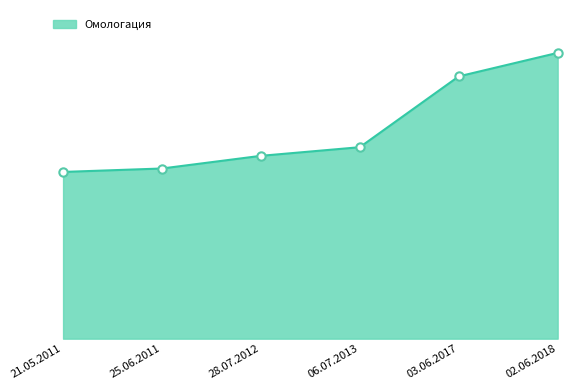

Approximately how many times larger is the value at 06.07.2013 compared to 25.06.2011?

1.1